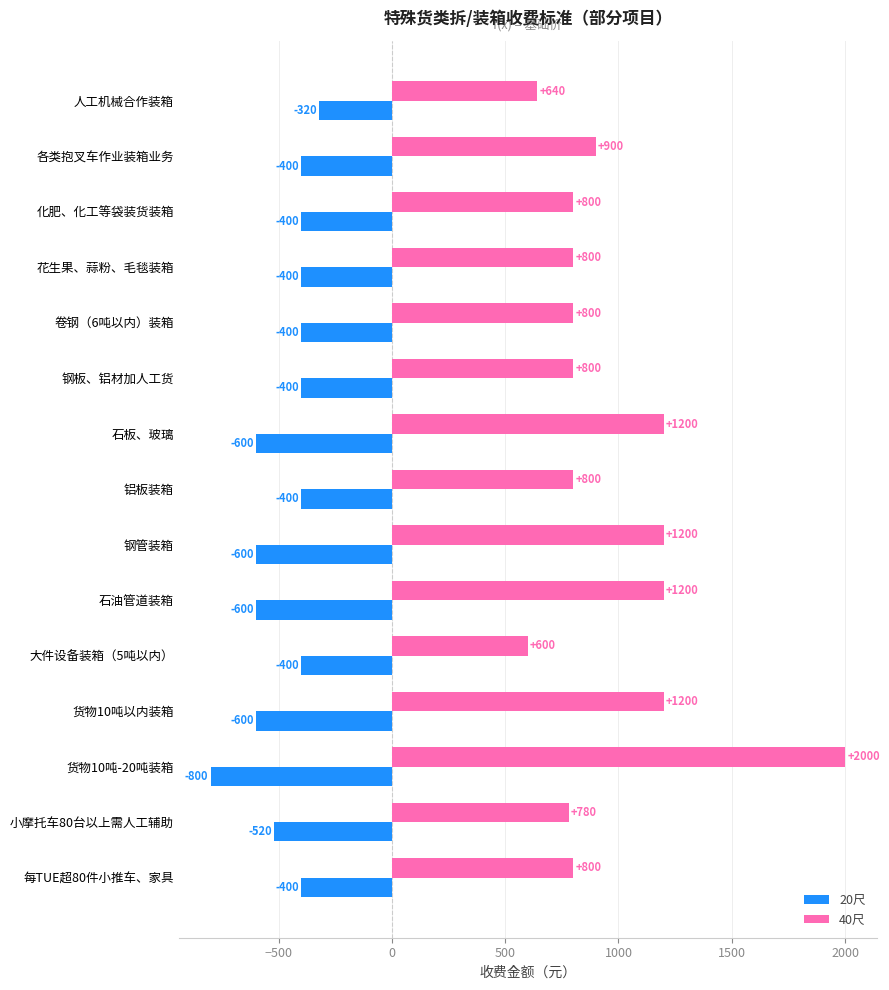

Between 货物10吨以内装箱 and 小摩托车80台以上需人工辅助, which series saw the biggest shift?

40尺